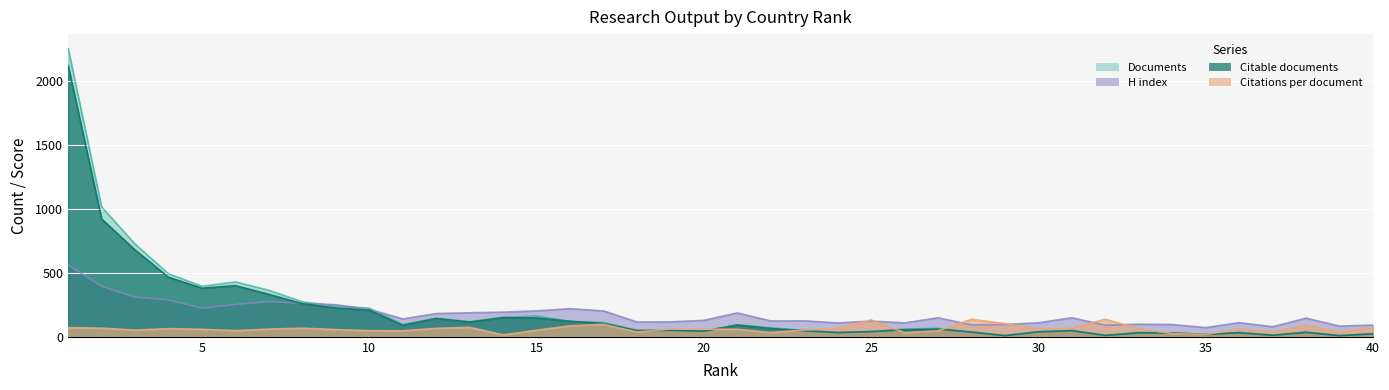

What is the sum of all Documents values?

8252.0